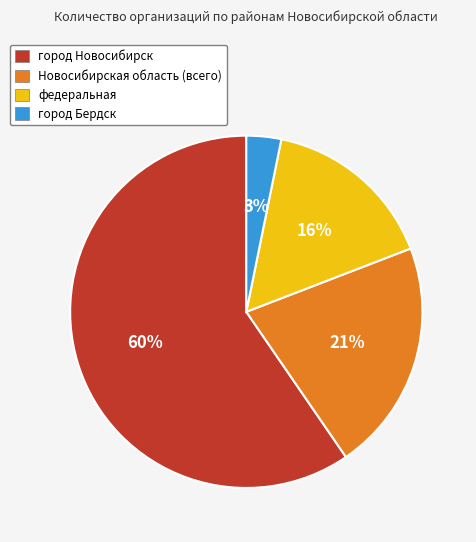

To the nearest percent, what is the average slice percentage?

25%